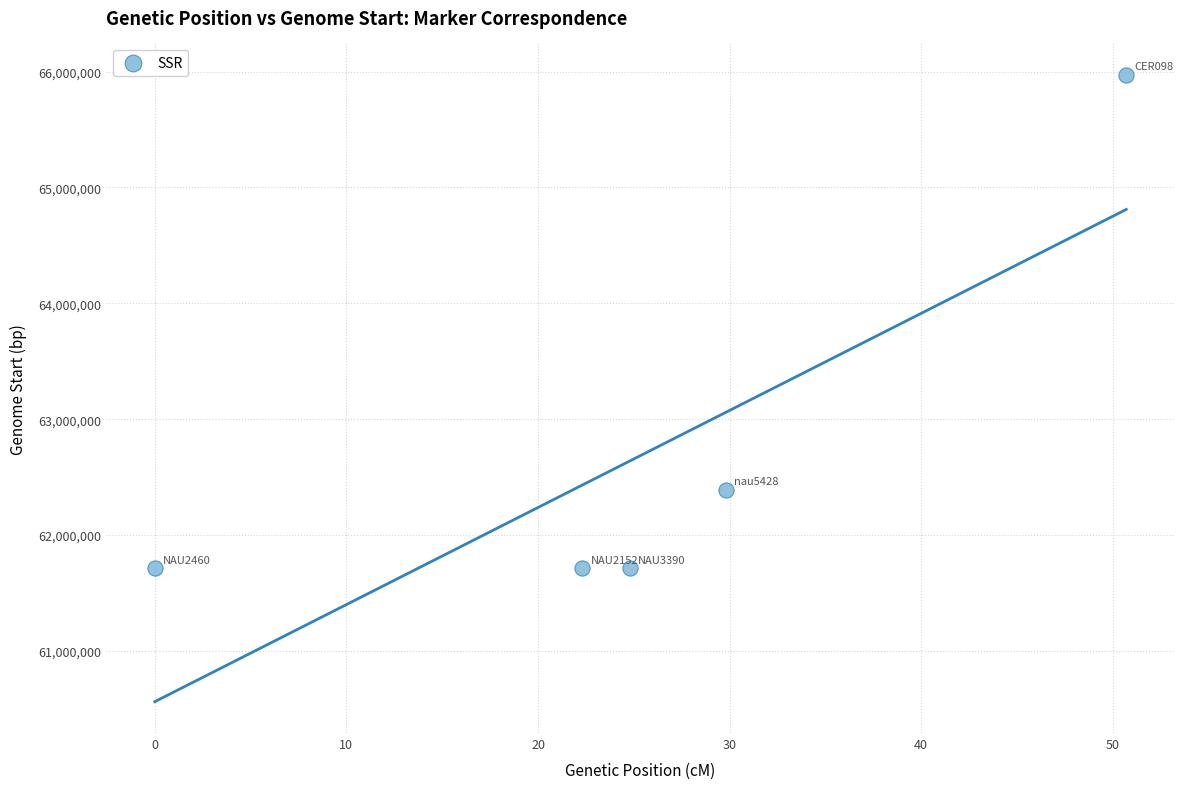

What is the range of Y values (max minus min)?

4259943